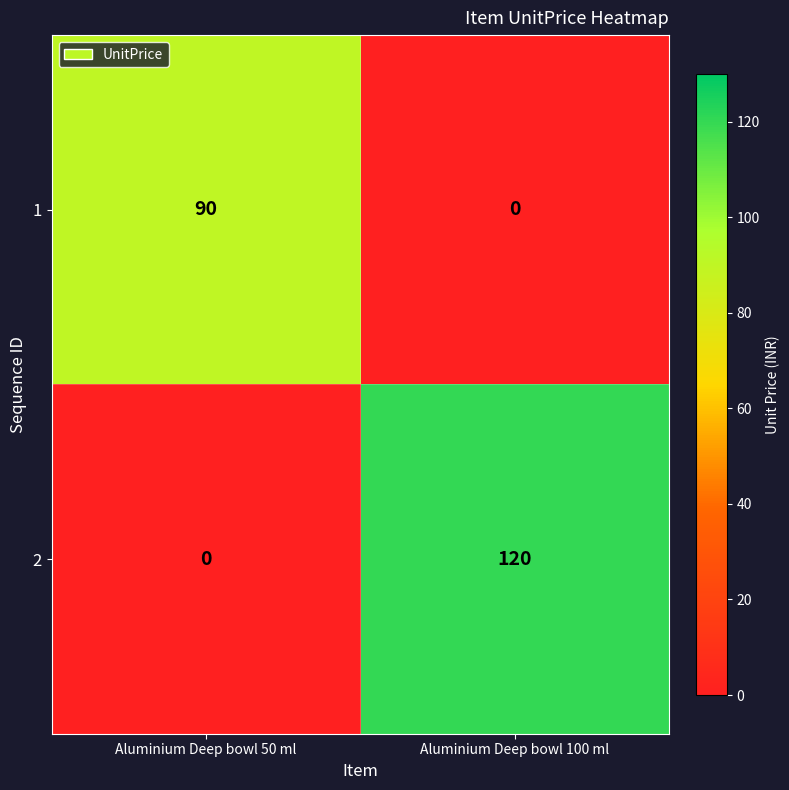

Is it true that 2 equals -72 at Aluminium Deep bowl 50 ml?

False